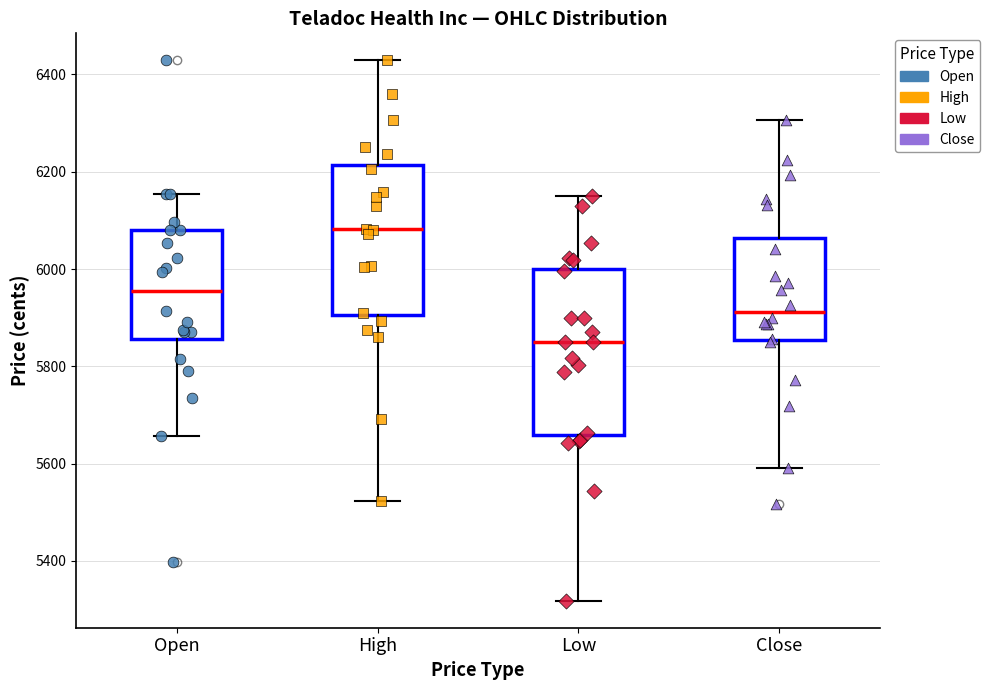

Where is the upper edge of the box for High on the y-axis? The values are not printed on the chart, so give them approximately, as read against the axis.

6220